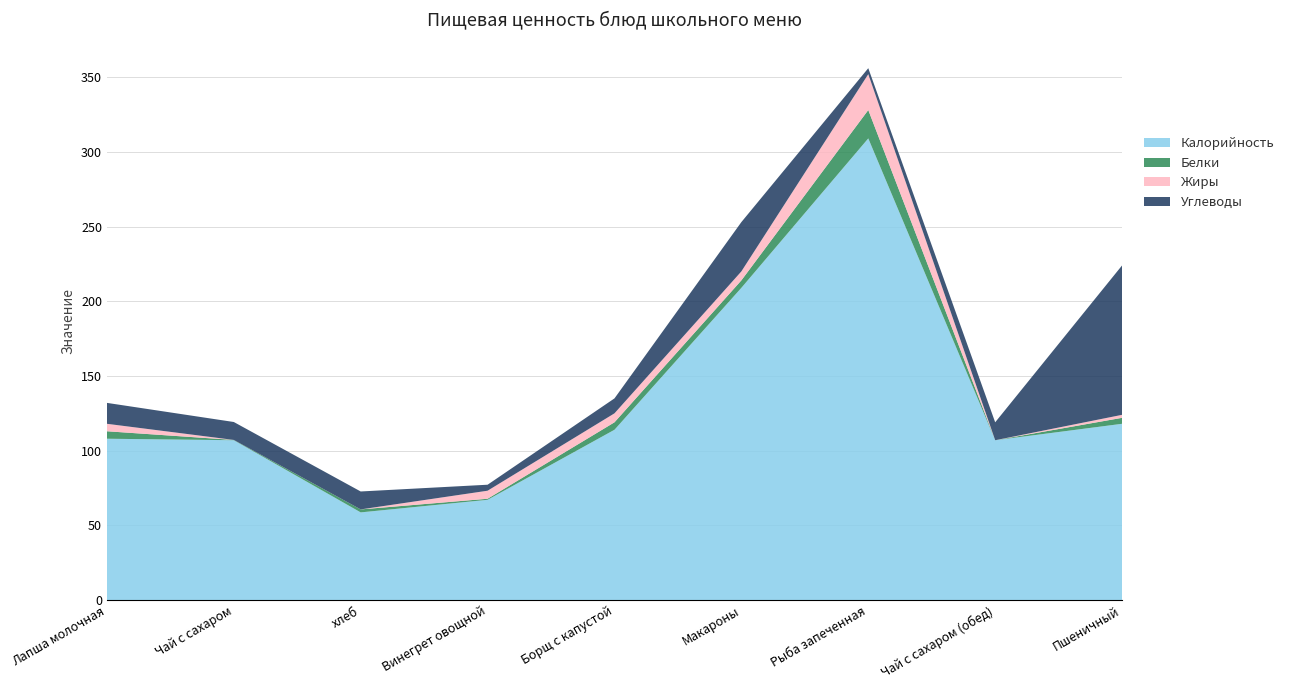

Reading left to right, what are all the values shown in this chart?

Калорийность: Лапша молочная=108.0	Чай с сахаром=107.0	хлеб=58.7	Винегрет овощной=67.1	Борщ с капустой=114.0	Макароны=209.0	Рыба запеченная=309.0	Чай с сахаром (обед)=107.0	Пшеничный=118.0
Белки: Лапша молочная=5.0	Чай с сахаром=0.2	хлеб=2.0	Винегрет овощной=0.7	Борщ с капустой=5.0	Макароны=5.0	Рыба запеченная=19.0	Чай с сахаром (обед)=0.0	Пшеничный=4.0
Жиры: Лапша молочная=5.0	Чай с сахаром=0.0	хлеб=0.0	Винегрет овощной=5.4	Борщ с капустой=6.0	Макароны=6.0	Рыба запеченная=24.0	Чай с сахаром (обед)=0.0	Пшеничный=2.0
Углеводы: Лапша молочная=14.0	Чай с сахаром=12.0	хлеб=12.0	Винегрет овощной=4.0	Борщ с капустой=10.0	Макароны=33.0	Рыба запеченная=4.0	Чай с сахаром (обед)=12.0	Пшеничный=100.0